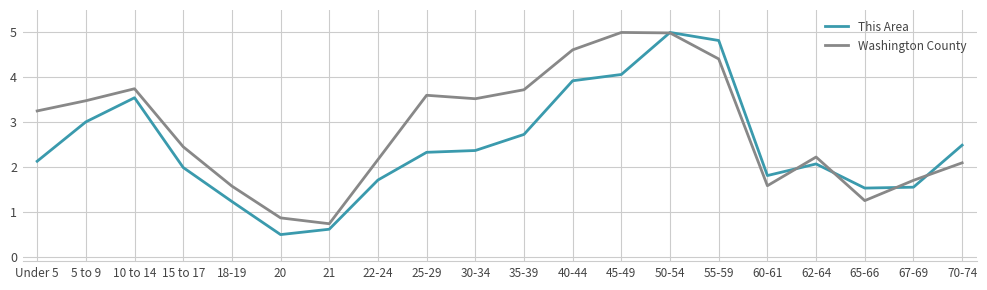

At which category is the sum across all series the highest?

50-54